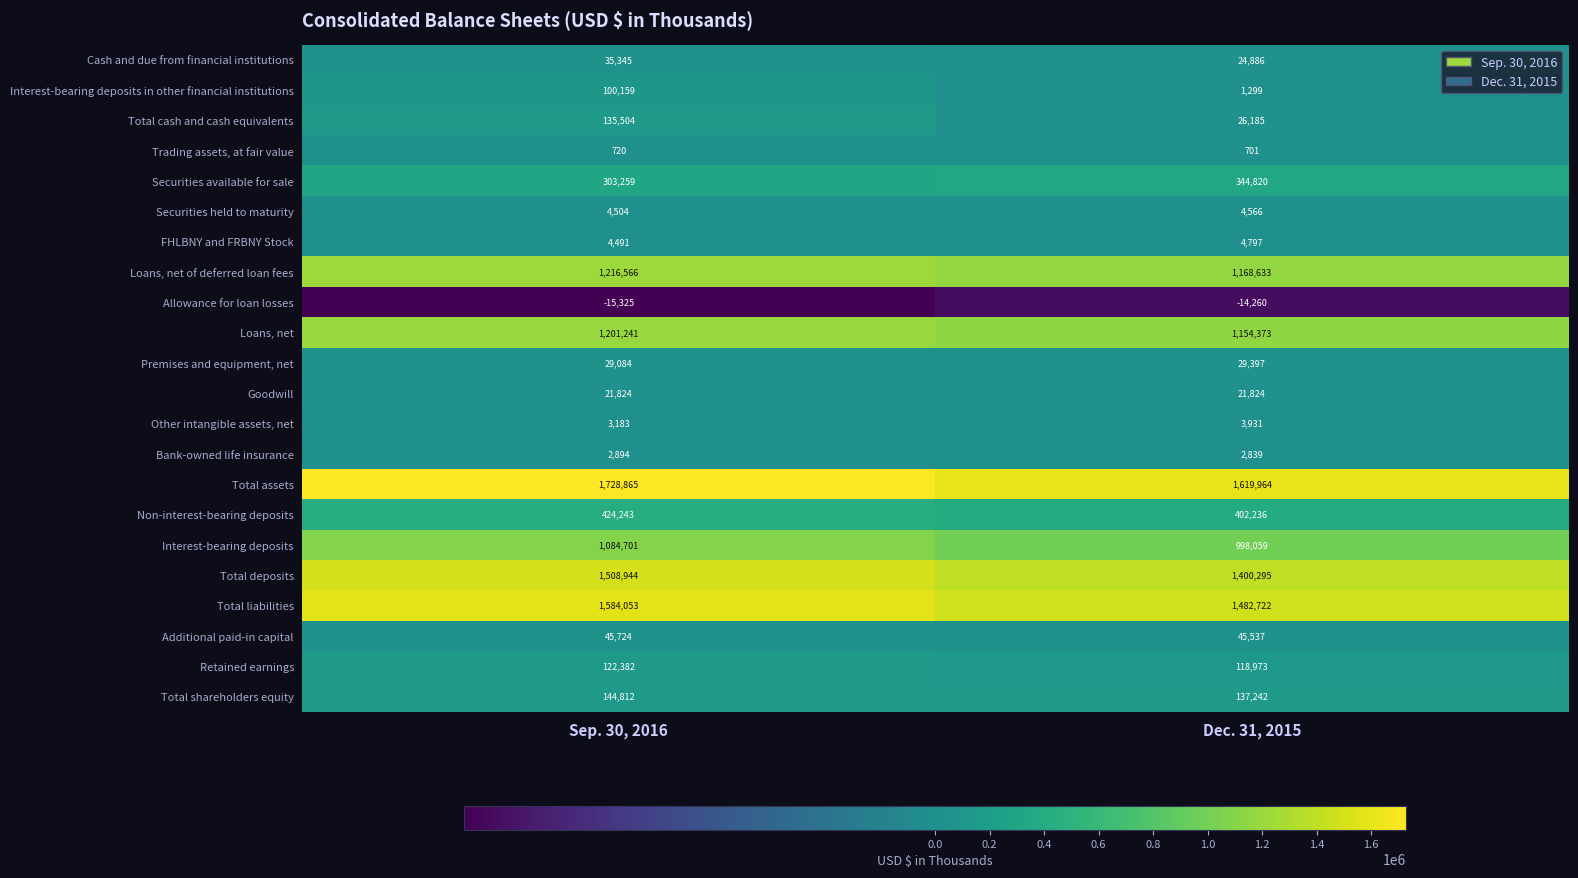

What is the greatest value displayed?

1728865